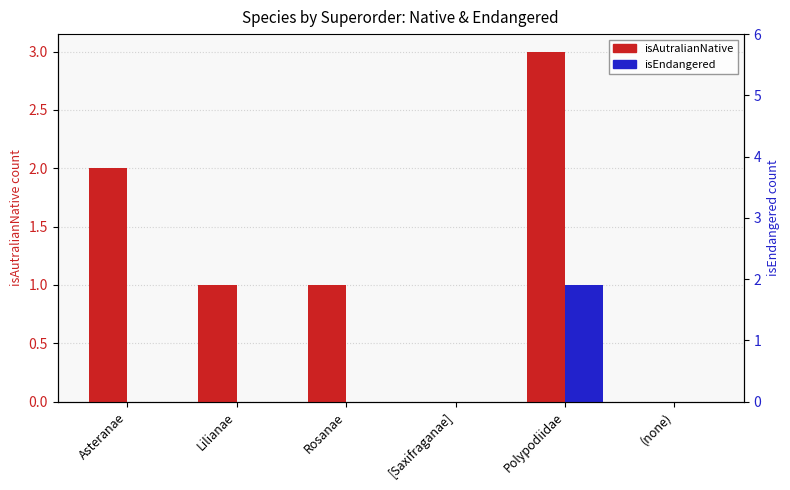

Is the value of isEndangered at Lilianae greater than the value of isAutralianNative at Rosanae?

No